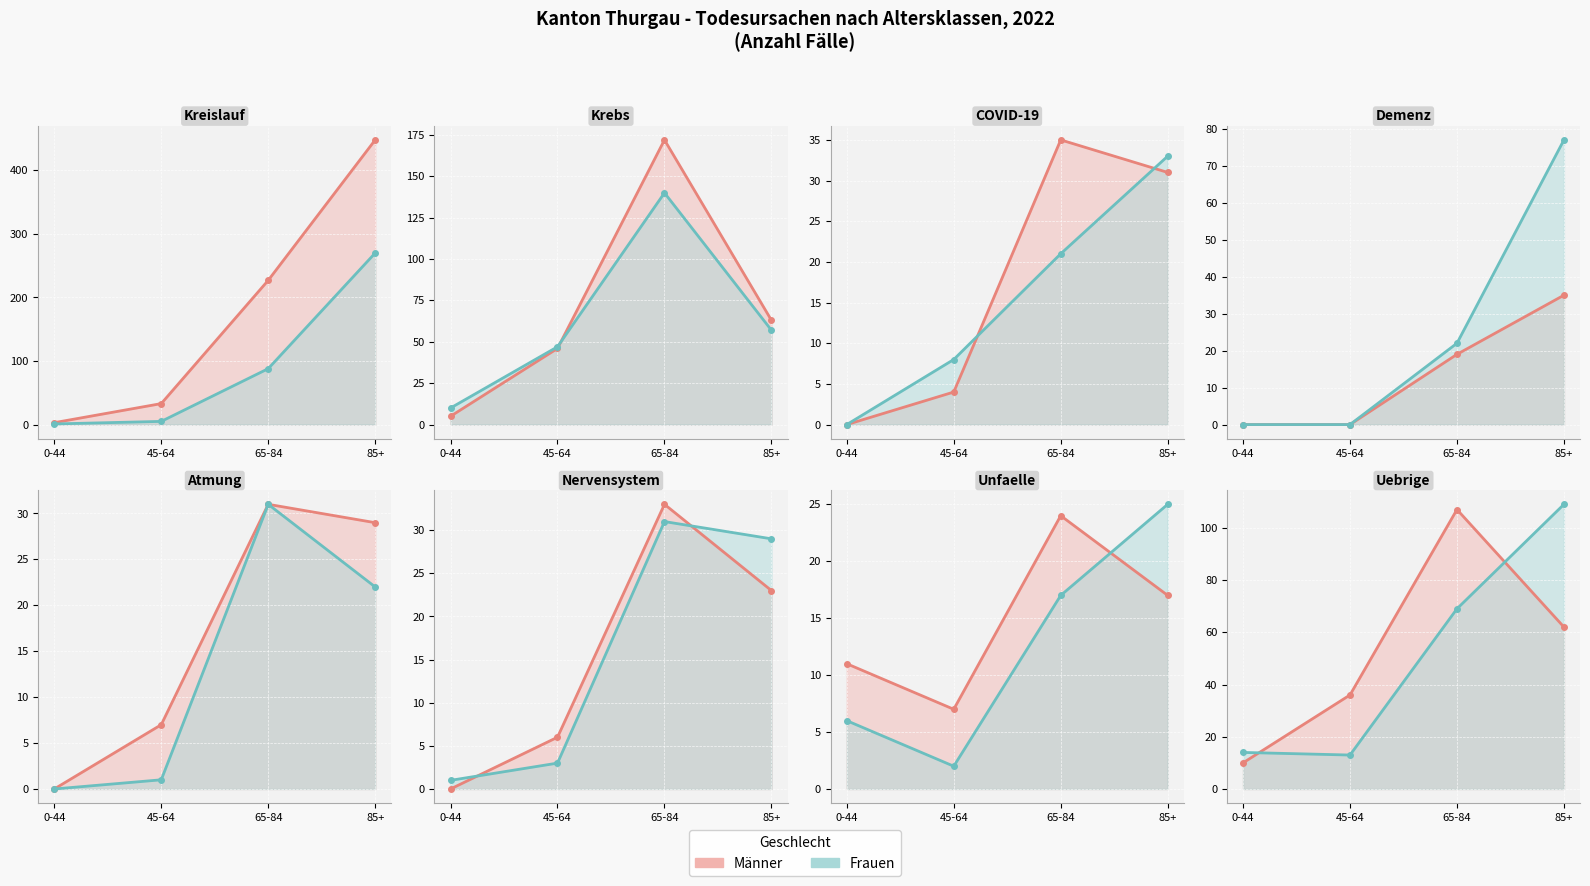

How many lines are shown in the chart?

2